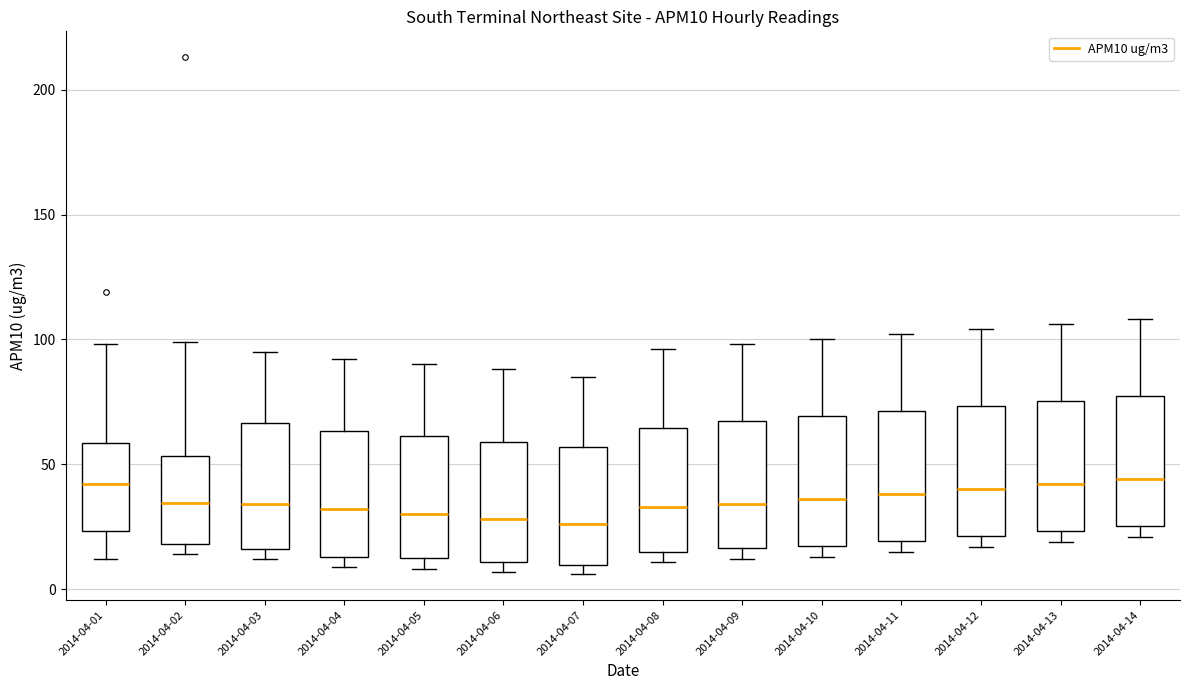

Reading left to right, read every box against the y-axis: the position of its median line, the range the box covers, and the ends of its whiskers. The values are not printed on the chart, so give them approximately, as read against the axis.

2014-04-01: median 40, box 25 to 60, whiskers 10 to 100
2014-04-02: median 35, box 20 to 55, whiskers 15 to 100
2014-04-03: median 35, box 15 to 65, whiskers 10 to 95
2014-04-04: median 30, box 15 to 65, whiskers 10 to 90
2014-04-05: median 30, box 15 to 60, whiskers 10 to 90
2014-04-06: median 30, box 10 to 60, whiskers 5 to 90
2014-04-07: median 25, box 10 to 55, whiskers 5 to 85
2014-04-08: median 35, box 15 to 65, whiskers 10 to 95
2014-04-09: median 35, box 15 to 65, whiskers 10 to 100
2014-04-10: median 35, box 20 to 70, whiskers 15 to 100
2014-04-11: median 40, box 20 to 70, whiskers 15 to 100
2014-04-12: median 40, box 20 to 75, whiskers 15 to 105
2014-04-13: median 40, box 25 to 75, whiskers 20 to 105
2014-04-14: median 45, box 25 to 75, whiskers 20 to 110